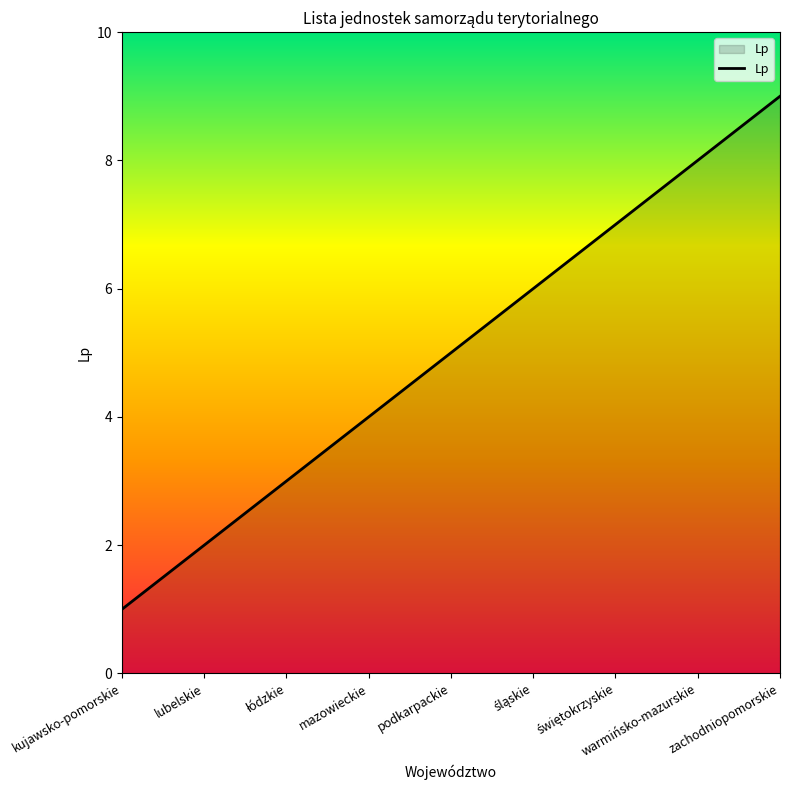

Approximately how many times larger is the value at podkarpackie compared to kujawsko-pomorskie?

5.0